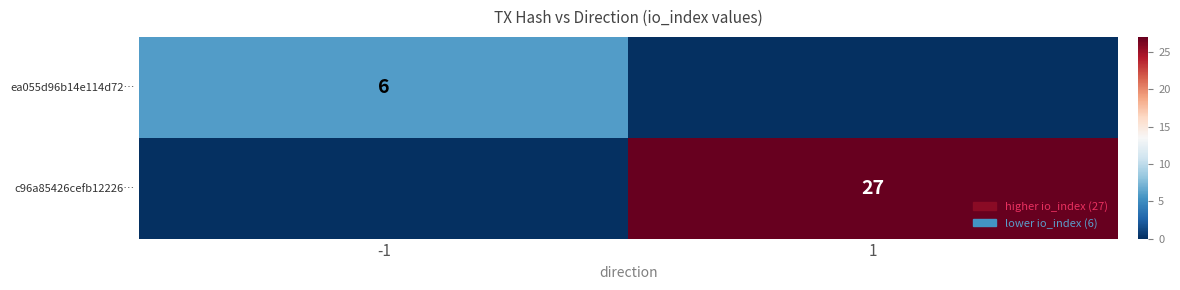

True or false: ea055d96b14e114d72… has a value of 3 at -1.

False